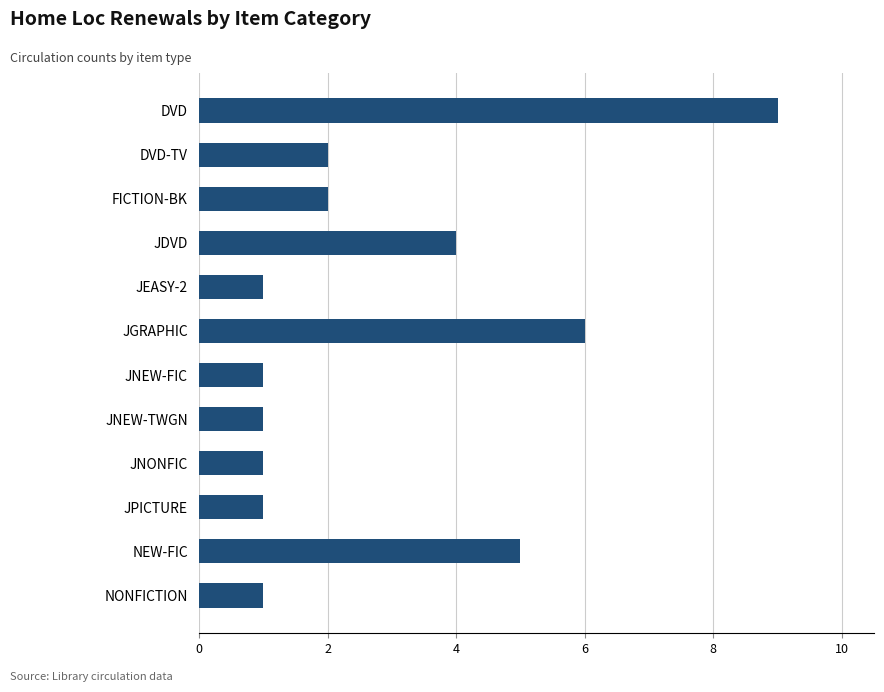

What is the difference between the maximum and minimum values?

8